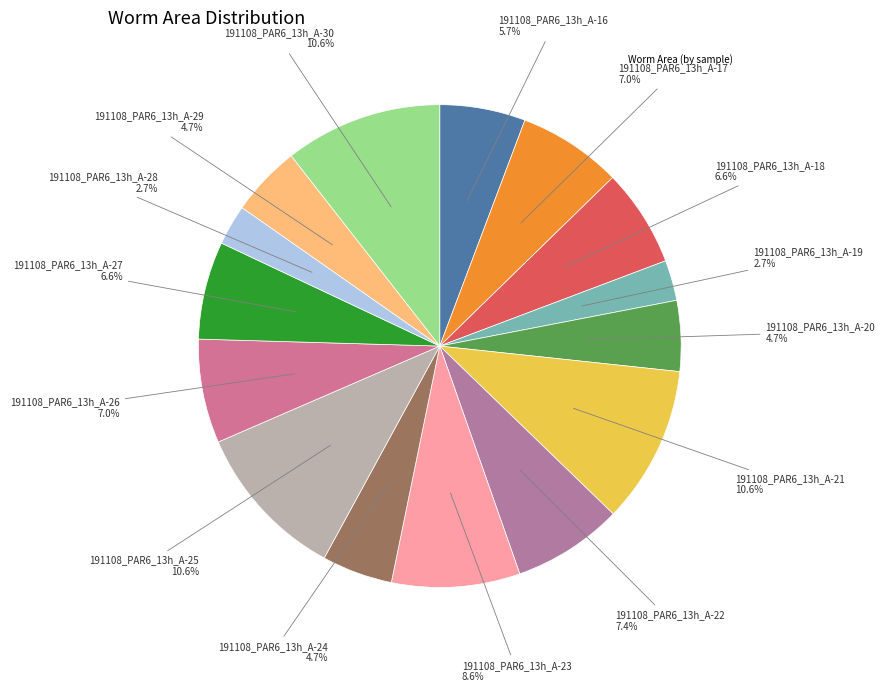

Is there any slice that represents more than half of the pie?

No